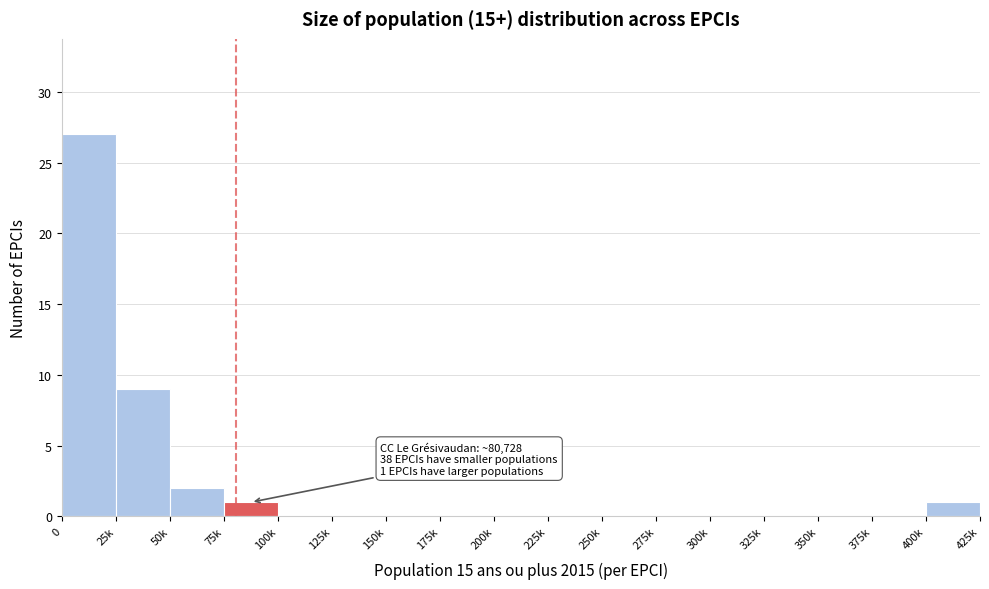

Reading right to left, what are all the values shown in this chart?

400k=1	375k=0	350k=0	325k=0	300k=0	275k=0	250k=0	225k=0	200k=0	175k=0	150k=0	125k=0	100k=0	75k=1	50k=2	25k=9	0=27